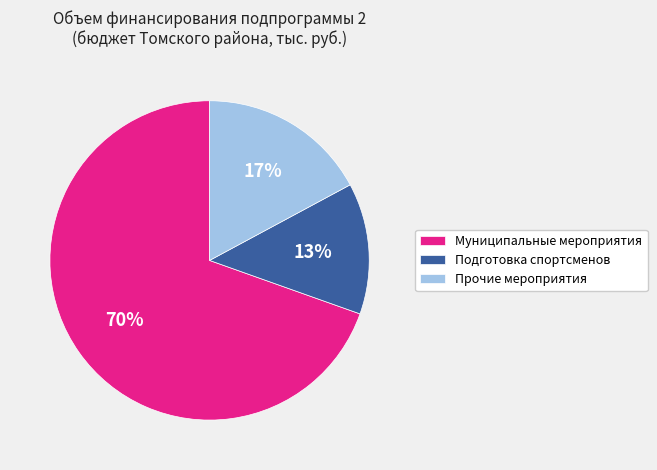

Rank the categories by value from highest to lowest.

Муниципальные мероприятия, Прочие мероприятия, Подготовка спортсменов